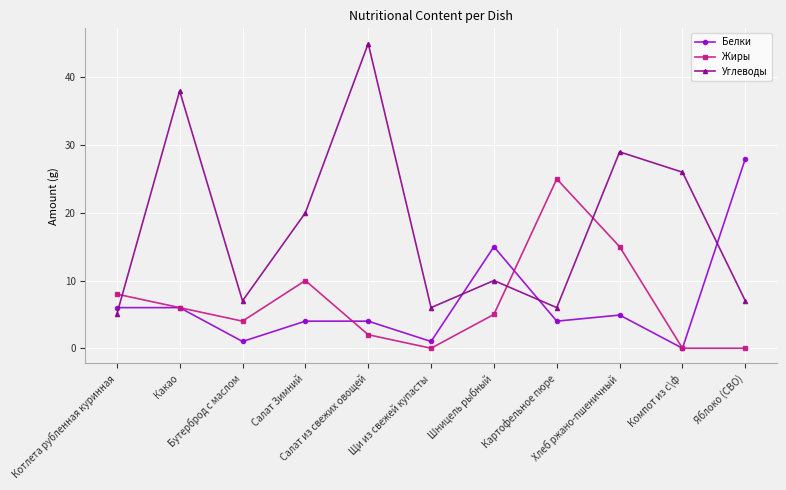

Which series ends up on top after the final intersection of Белки and Углеводы?

Белки